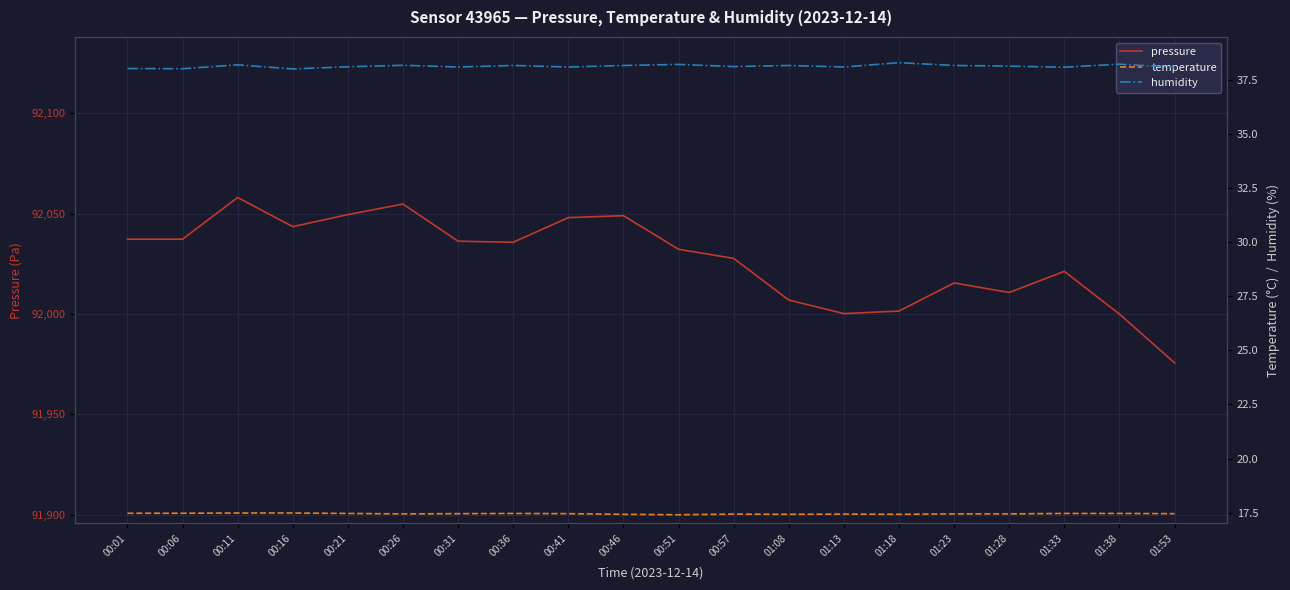

At which label does humidity reach its peak?

01:18